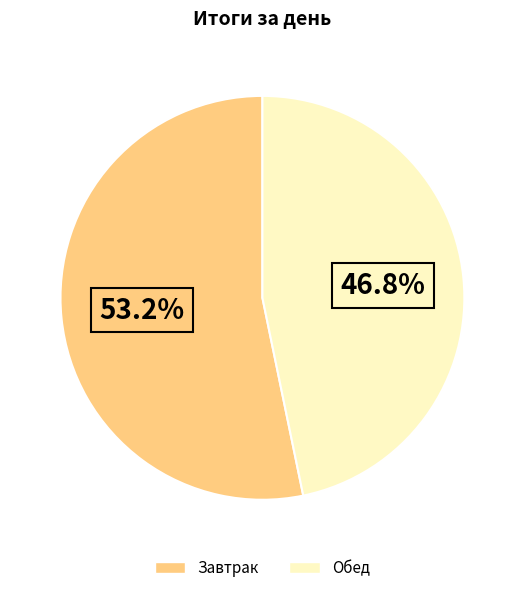

Which slice represents more than half of the pie?

Завтрак